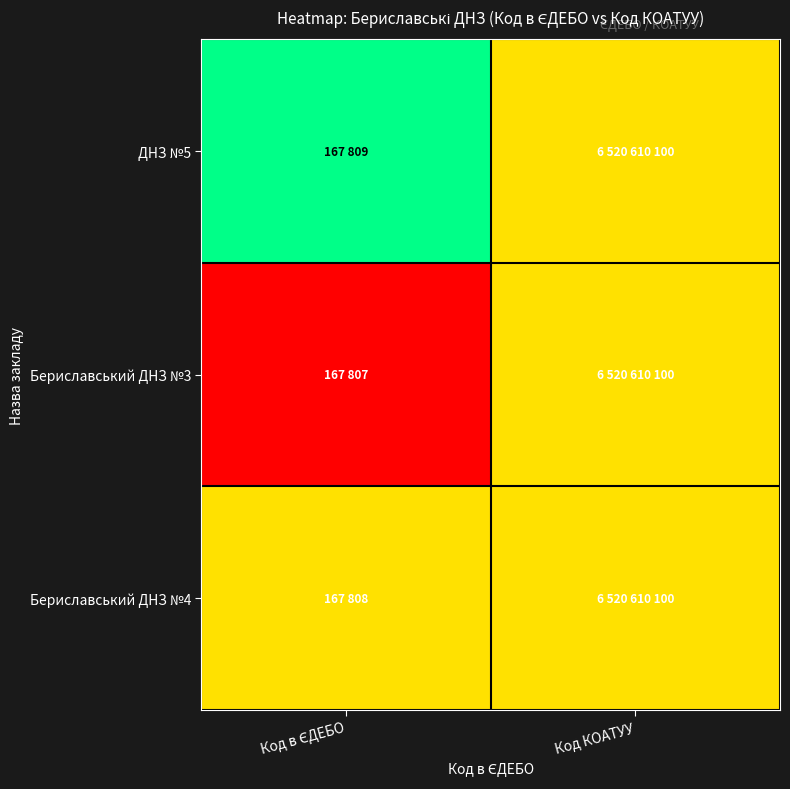

Reading left to right, extract all data points from this chart.

ДНЗ №5: Код в ЄДЕБО=1.0	Код КОАТУУ=0.5
Бериславський ДНЗ №3: Код в ЄДЕБО=0.0	Код КОАТУУ=0.5
Бериславський ДНЗ №4: Код в ЄДЕБО=0.5	Код КОАТУУ=0.5